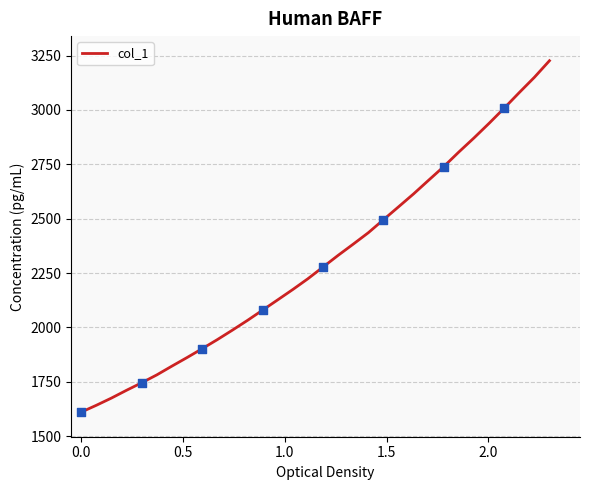

What is the minimum value shown in the chart?

1610.6